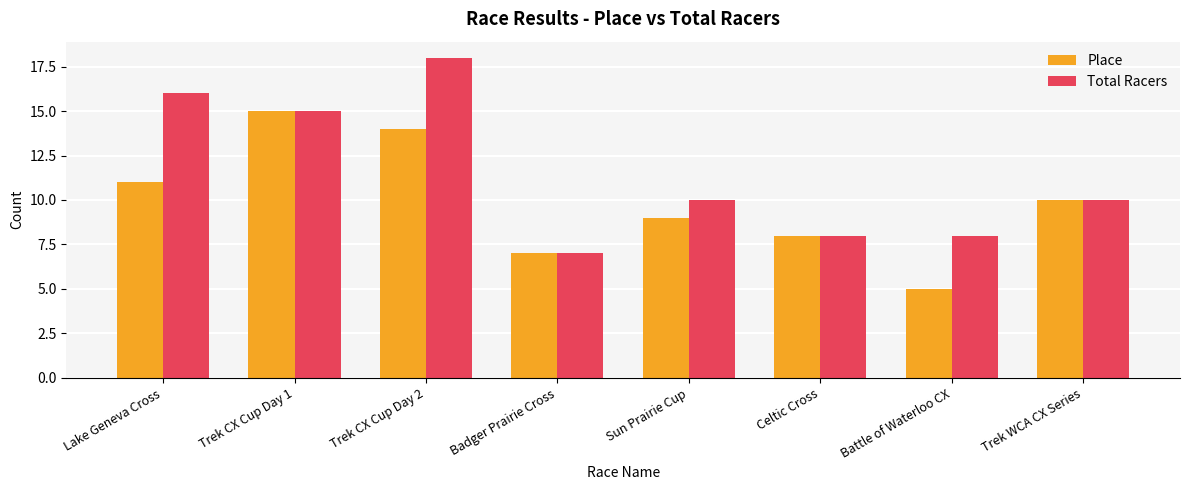

Read the Place value at Trek CX Cup Day 1.

15